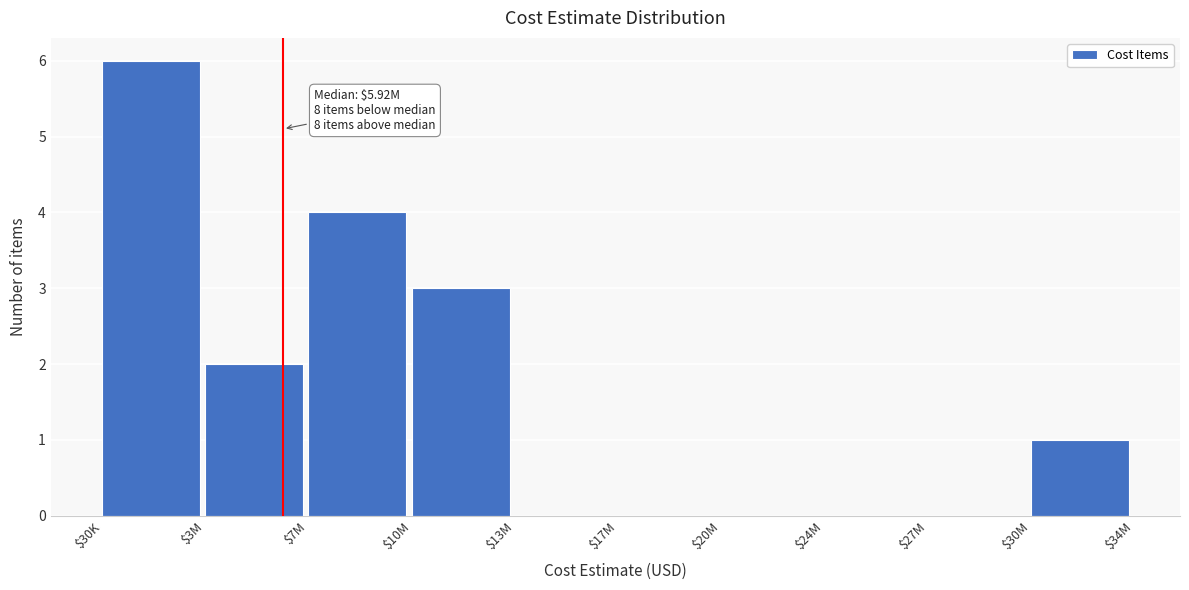

What is the sum of all values?

16